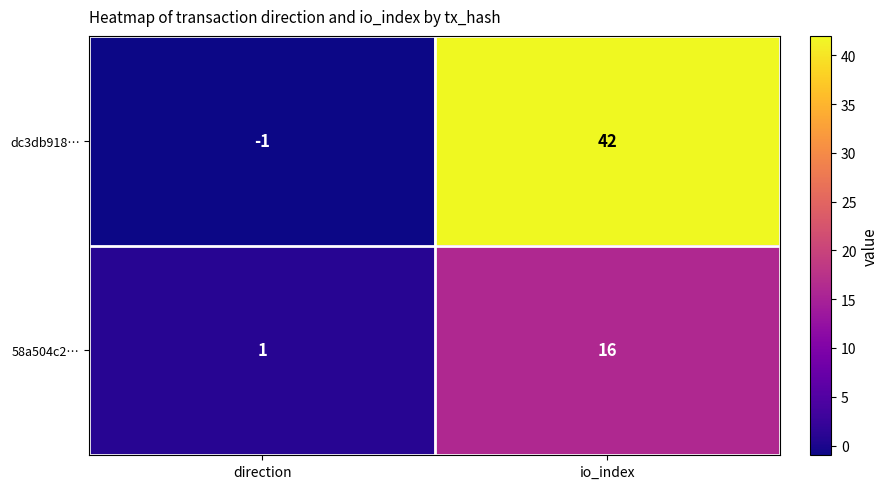

Reading right to left, list all the values displayed in this chart.

dc3db918…: 42	-1
58a504c2…: 16	1